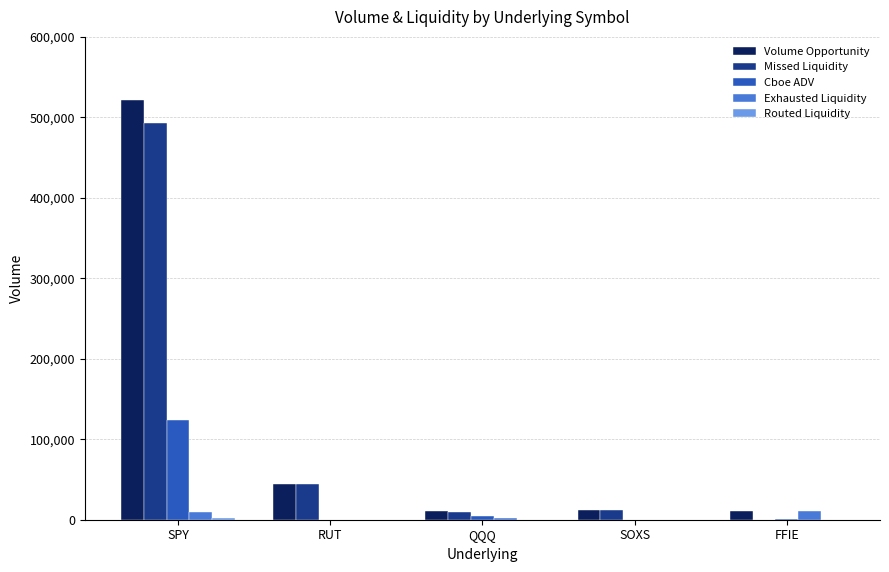

Is it true that Volume Opportunity equals 26782 at RUT?

False